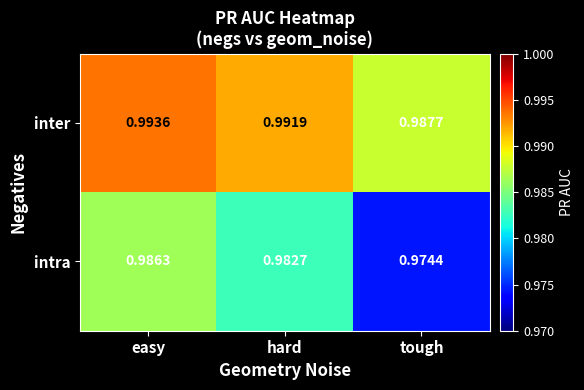

Which series has the largest range (max minus min)?

intra